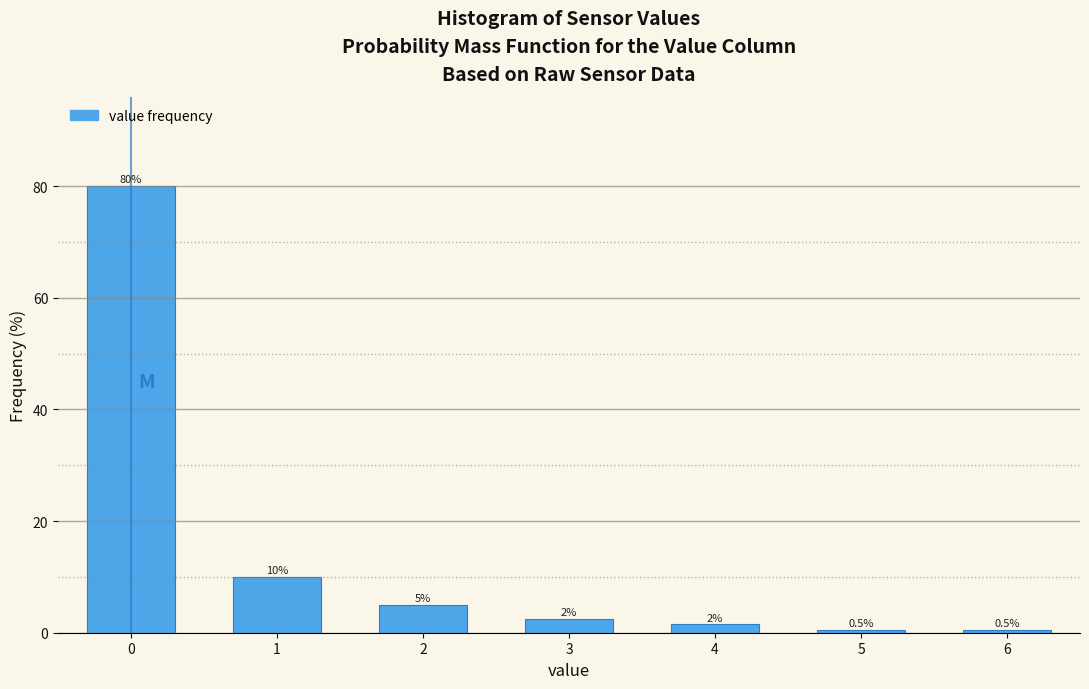

Reading left to right, extract all data points from this chart.

80.0	10.0	5.0	2.5	1.5	0.5	0.5